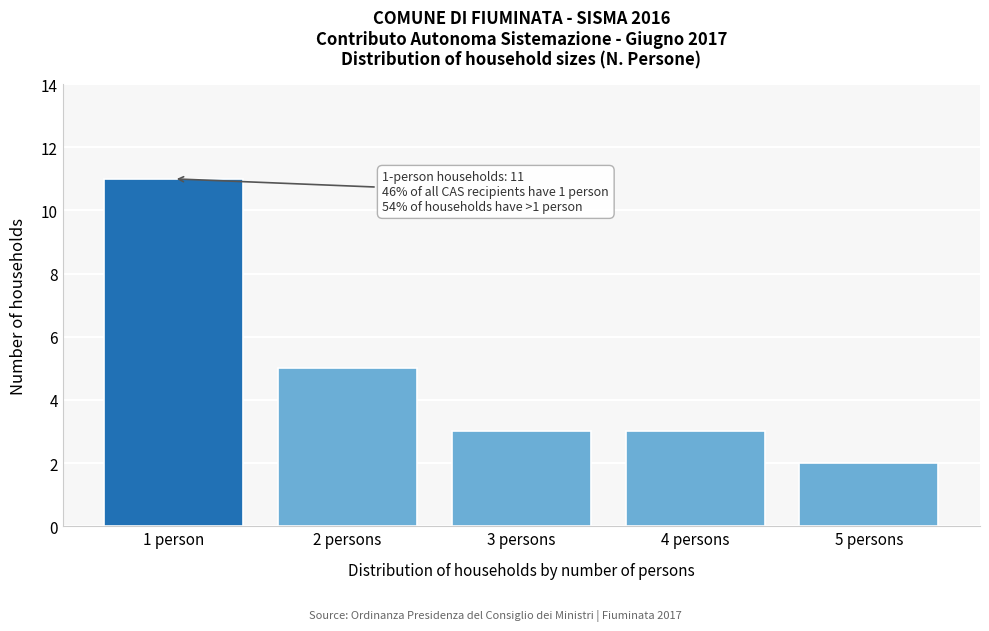

Reading left to right, transcribe all the data shown in this chart.

1 person=11	2 persons=5	3 persons=3	4 persons=3	5 persons=2